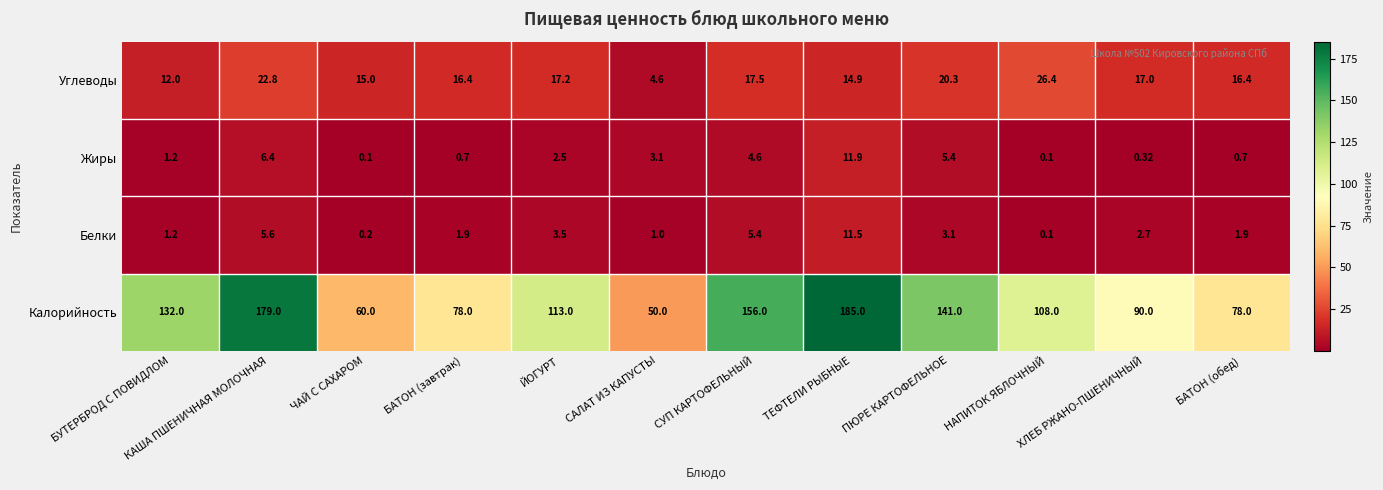

At САЛАТ ИЗ КАПУСТЫ, list the series in order from largest to smallest.

Калорийность, Углеводы, Жиры, Белки